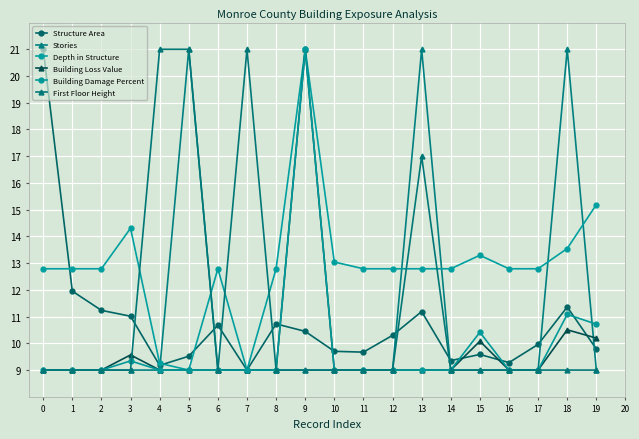

Reading left to right, what are all the values shown in this chart?

Structure Area: 0=21.0	1=12.0	2=11.2	3=11.0	4=9.2	5=9.5	6=10.7	7=9.0	8=10.7	9=10.4	10=9.7	11=9.7	12=10.3	13=11.2	14=9.4	15=9.6	16=9.3	17=10.0	18=11.4	19=9.8
Stories: 0=9.0	1=9.0	2=9.0	3=9.0	4=9.0	5=21.0	6=9.0	7=9.0	8=9.0	9=9.0	10=9.0	11=9.0	12=9.0	13=21.0	14=9.0	15=9.0	16=9.0	17=9.0	18=21.0	19=9.0
Depth in Structure: 0=12.8	1=12.8	2=12.8	3=14.3	4=9.3	5=9.0	6=12.8	7=9.0	8=12.8	9=21.0	10=13.0	11=12.8	12=12.8	13=12.8	14=12.8	15=13.3	16=12.8	17=12.8	18=13.5	19=15.2
Building Loss Value: 0=9.0	1=9.0	2=9.0	3=9.6	4=9.0	5=9.0	6=9.0	7=9.0	8=9.0	9=21.0	10=9.0	11=9.0	12=9.0	13=9.0	14=9.0	15=10.1	16=9.0	17=9.0	18=10.5	19=10.2
Building Damage Percent: 0=9.0	1=9.0	2=9.0	3=9.3	4=9.0	5=9.0	6=9.0	7=9.0	8=9.0	9=21.0	10=9.0	11=9.0	12=9.0	13=9.0	14=9.0	15=10.4	16=9.0	17=9.0	18=11.1	19=10.7
First Floor Height: 0=9.0	1=9.0	2=9.0	3=9.0	4=21.0	5=21.0	6=9.0	7=21.0	8=9.0	9=9.0	10=9.0	11=9.0	12=9.0	13=17.0	14=9.0	15=9.0	16=9.0	17=9.0	18=9.0	19=9.0